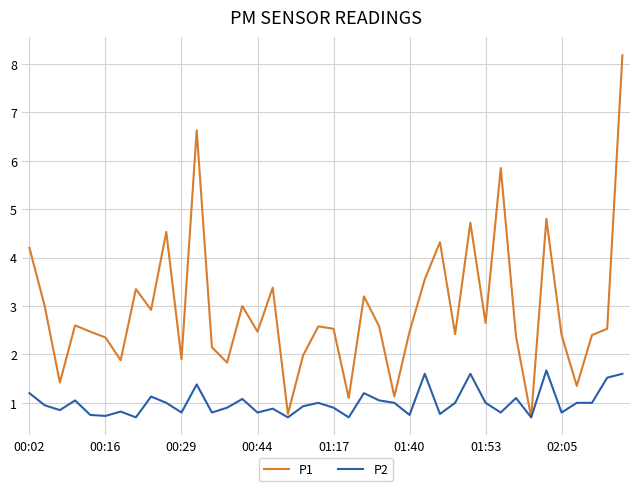

What is the lowest value of the P1 series?

0.7